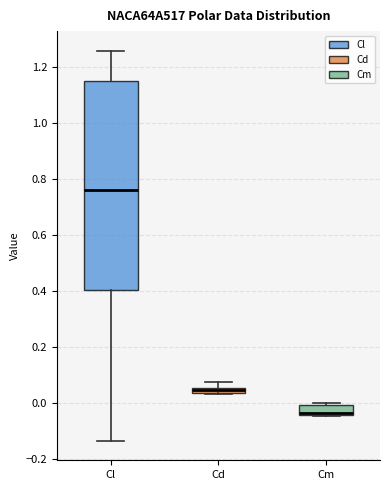

Comparing the boxes themselves (not the whiskers), which one is the tallest?

Cl